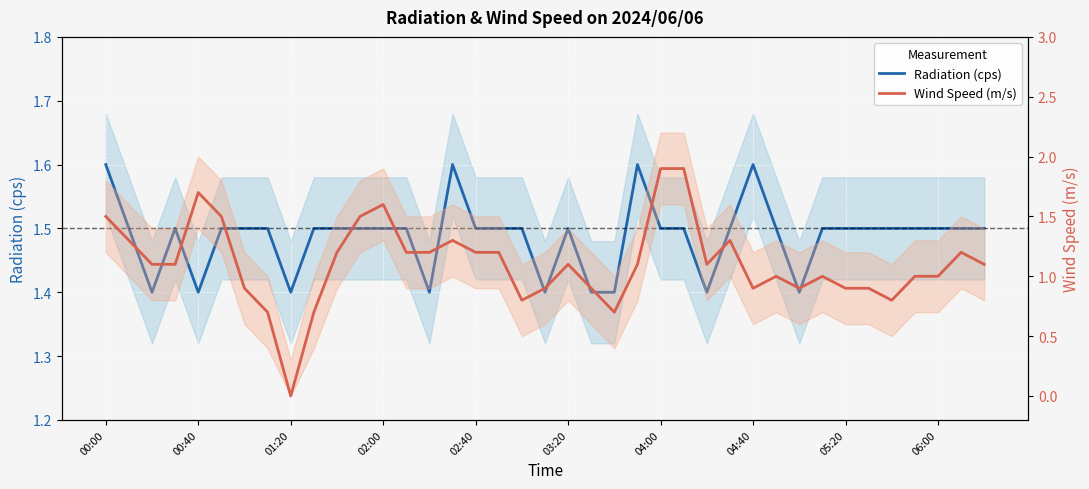

What is the value of the Radiation (cps) point at the 16th from the left?

1.6